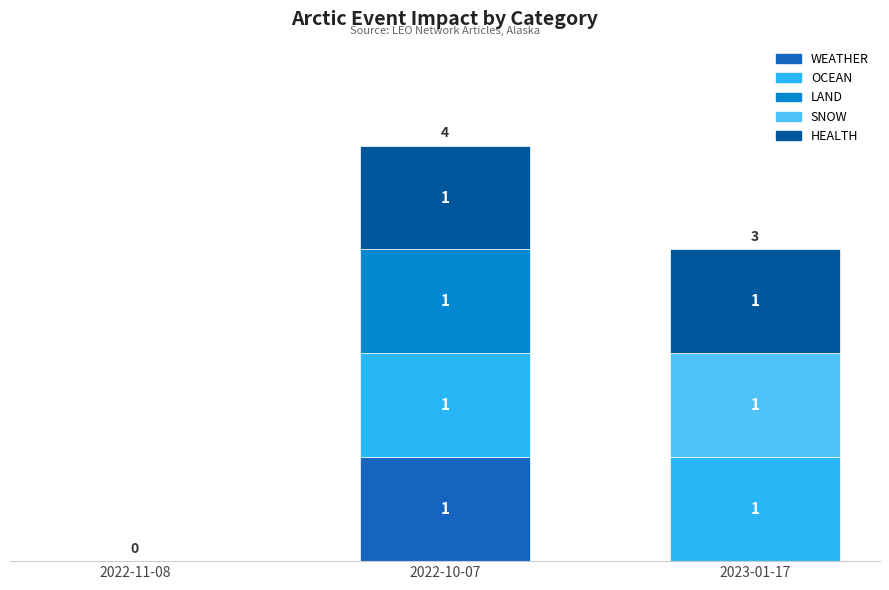

At which category is the sum across all series the highest?

2022-10-07